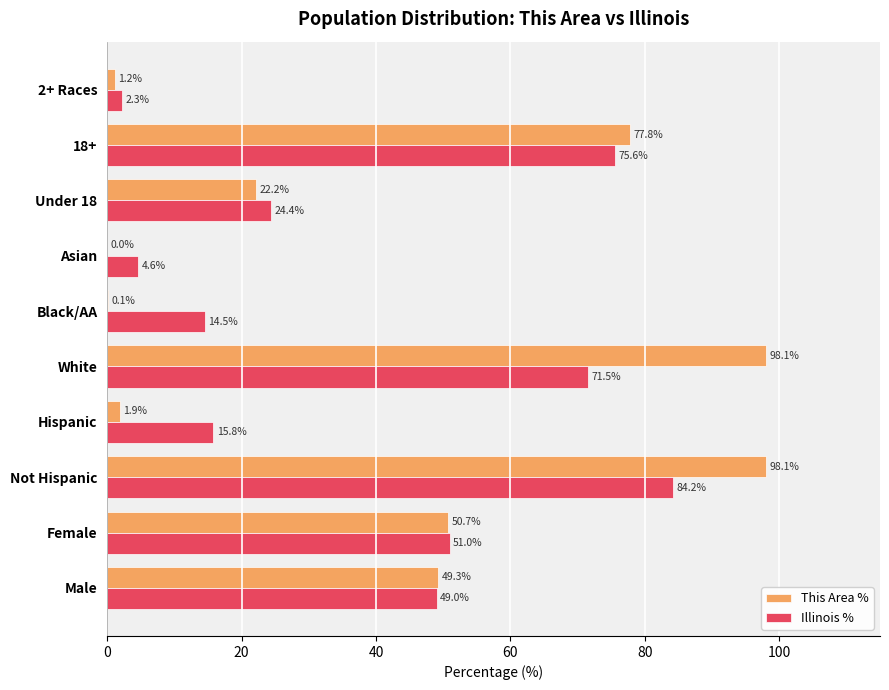

At which category is the sum across all series the highest?

Not Hispanic